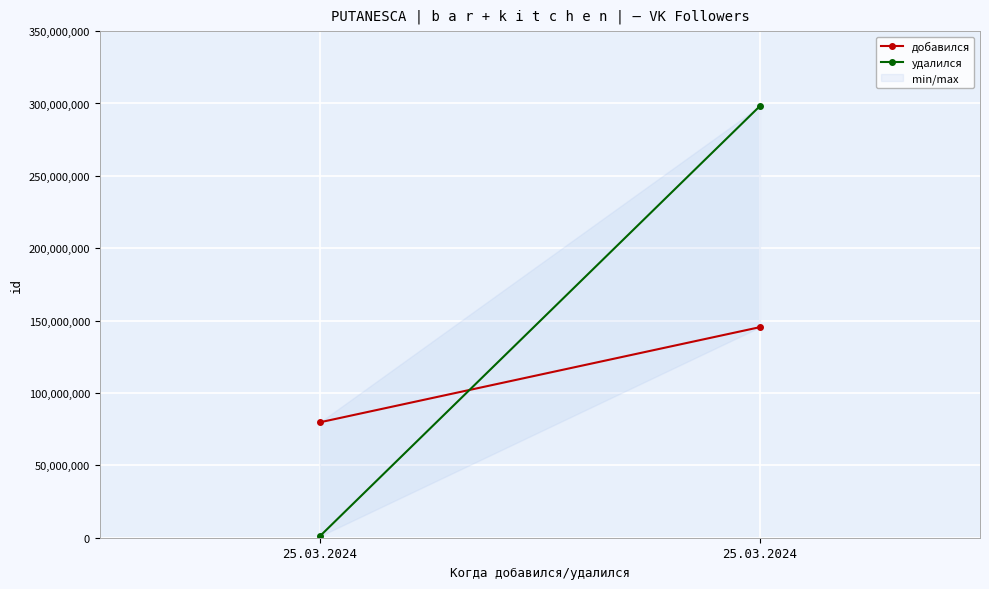

Rank the series at 25.03.2024 from lowest to highest value.

удалился, добавился